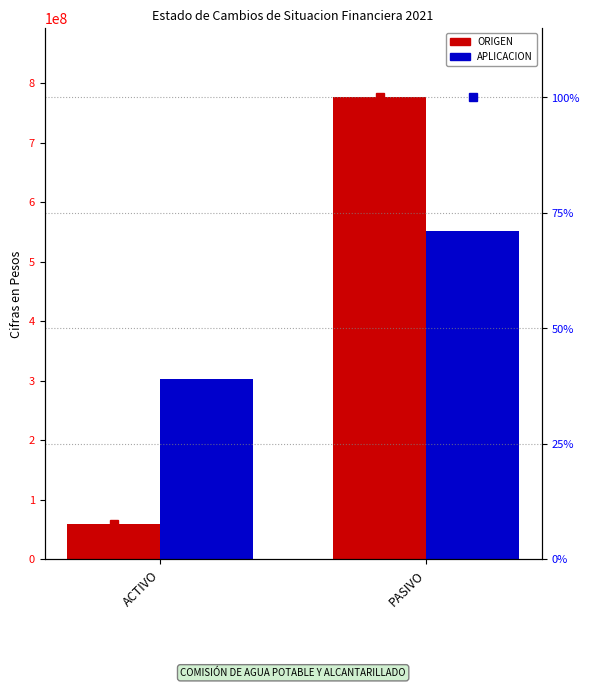

Between ACTIVO and PASIVO, which series saw the biggest shift?

ORIGEN